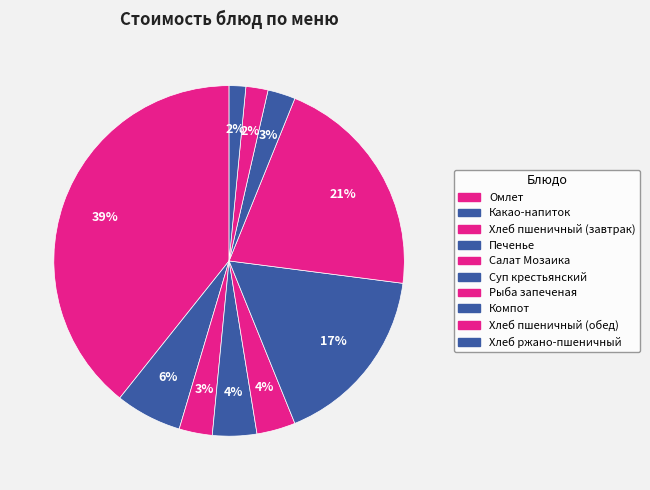

Count the number of slices in the pie.

10